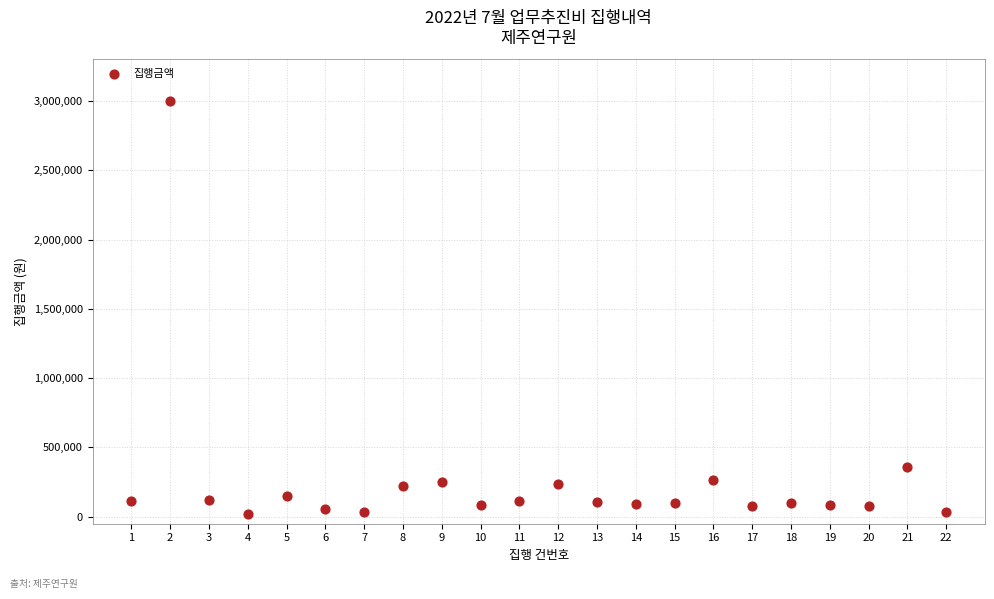

What is the range of Y values (max minus min)?

2976400